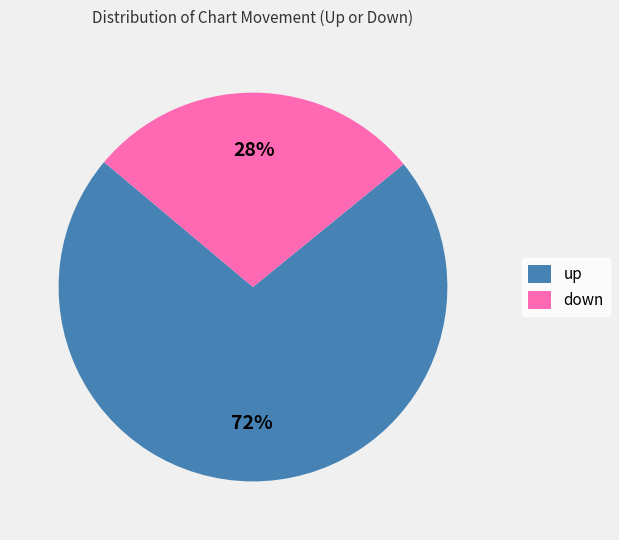

To the nearest percent, what portion does up represent?

72%